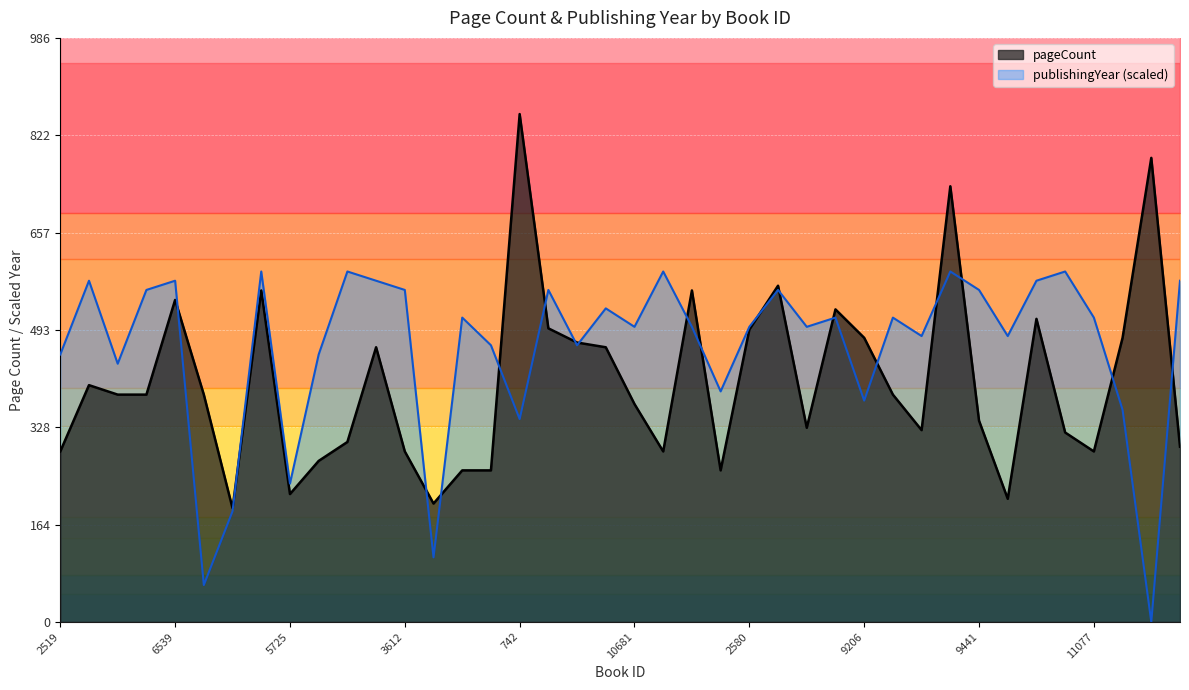

Between which two adjacent categories do publishingYear and pageCount first intersect?

6539 and 7788